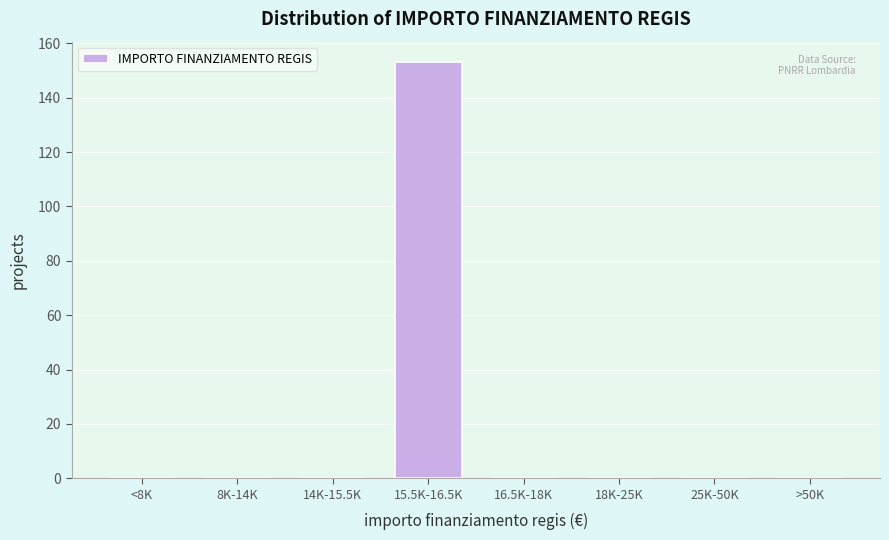

Reading left to right, list all the values displayed in this chart.

<8K=0	8K-14K=0	14K-15.5K=0	15.5K-16.5K=153	16.5K-18K=0	18K-25K=0	25K-50K=0	>50K=0